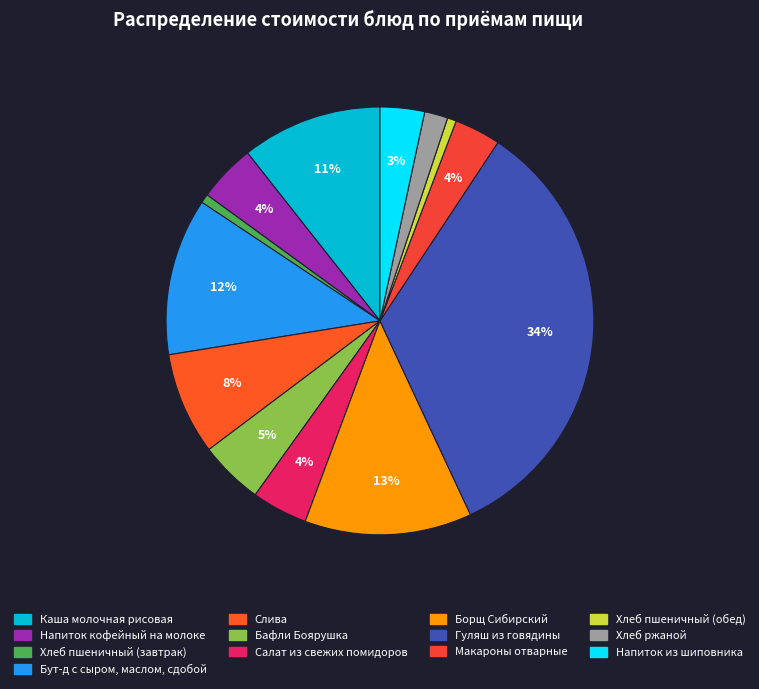

How many segments does this pie chart have?

13